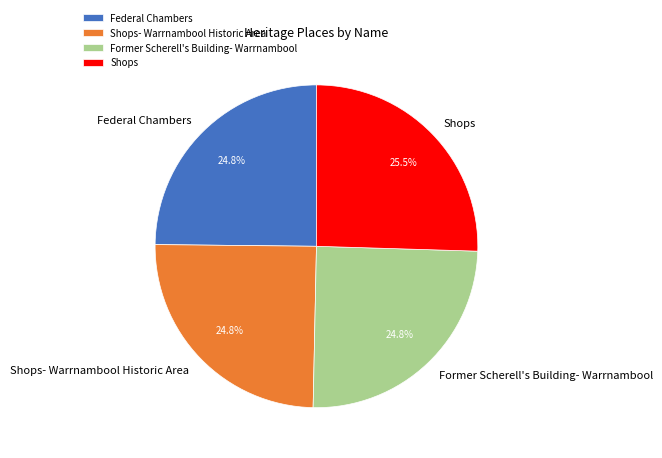

True or false: Shops- Warrnambool Historic Area accounts for 32% of the total.

False